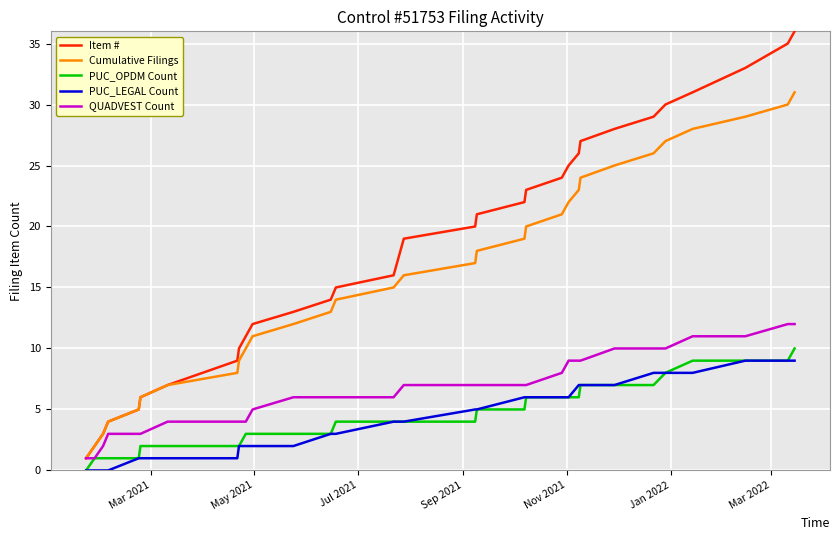

Which series has the largest range (max minus min)?

Item #